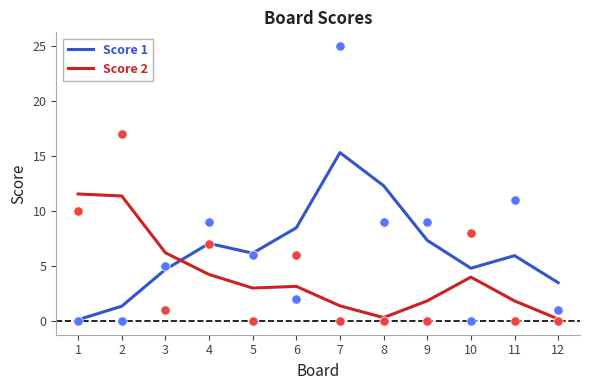

At which category is the sum across all series the highest?

7